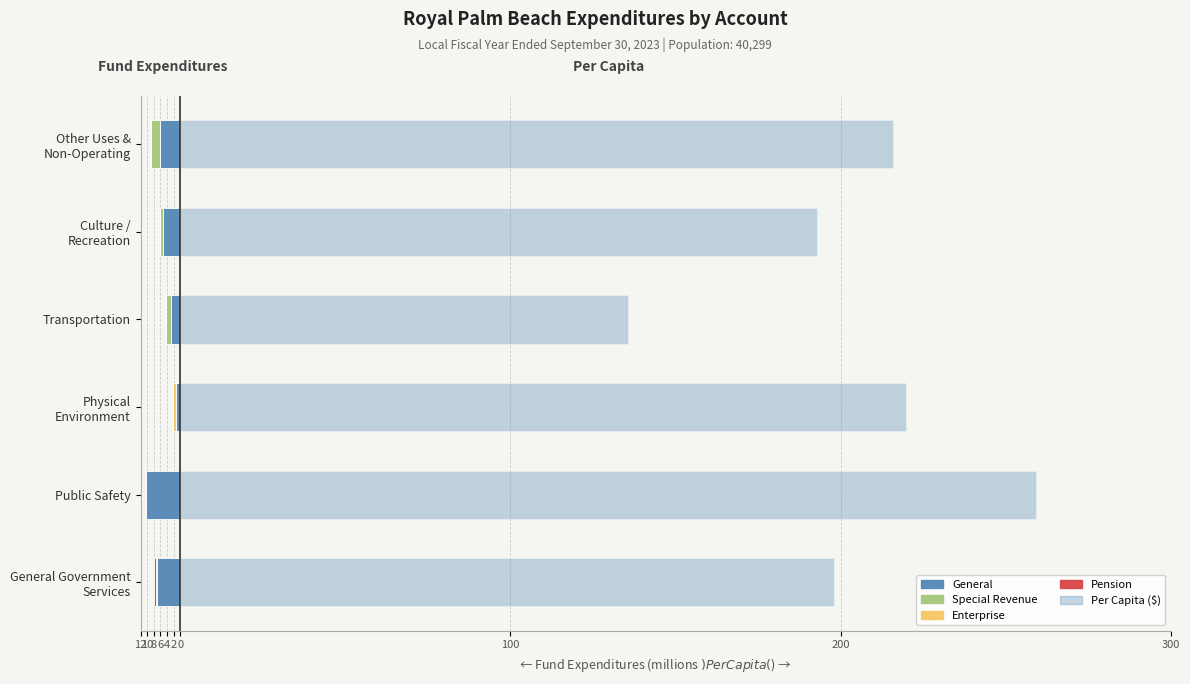

What is the minimum value for Enterprise?

-1.2